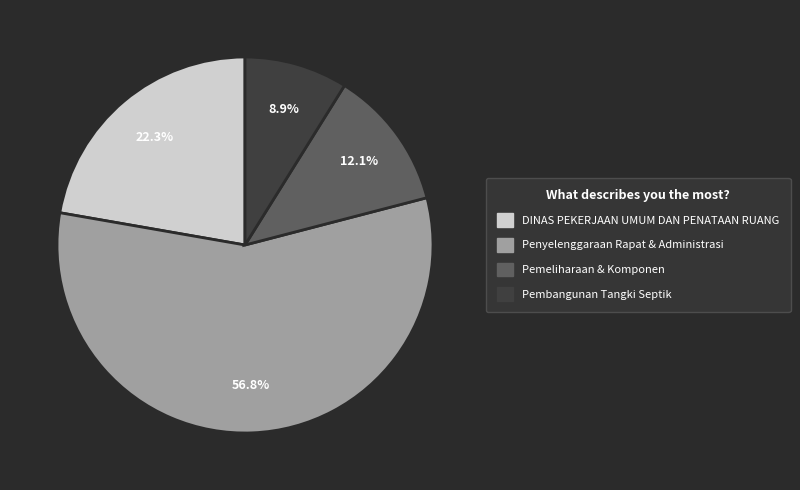

How many slices are in this pie chart?

4